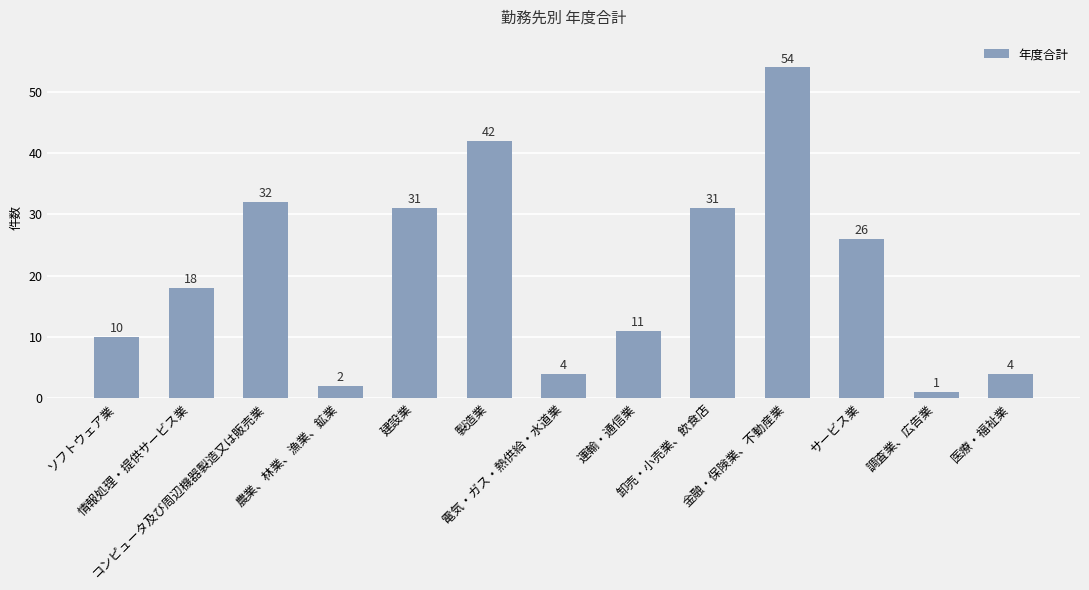

Reading left to right, what are all the values shown in this chart?

10	18	32	2	31	42	4	11	31	54	26	1	4